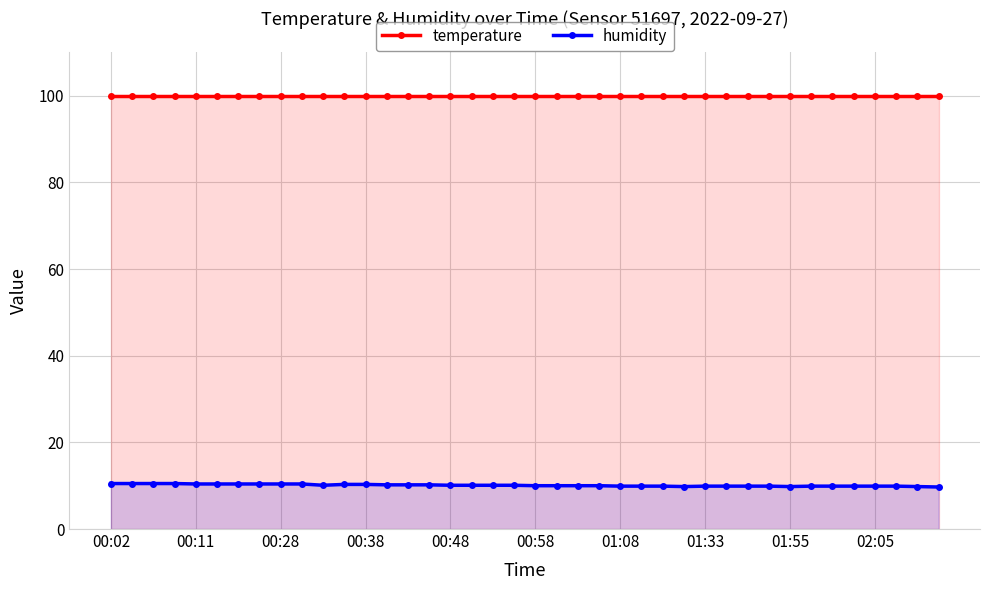

True or false: temperature and humidity intersect in this chart.

False